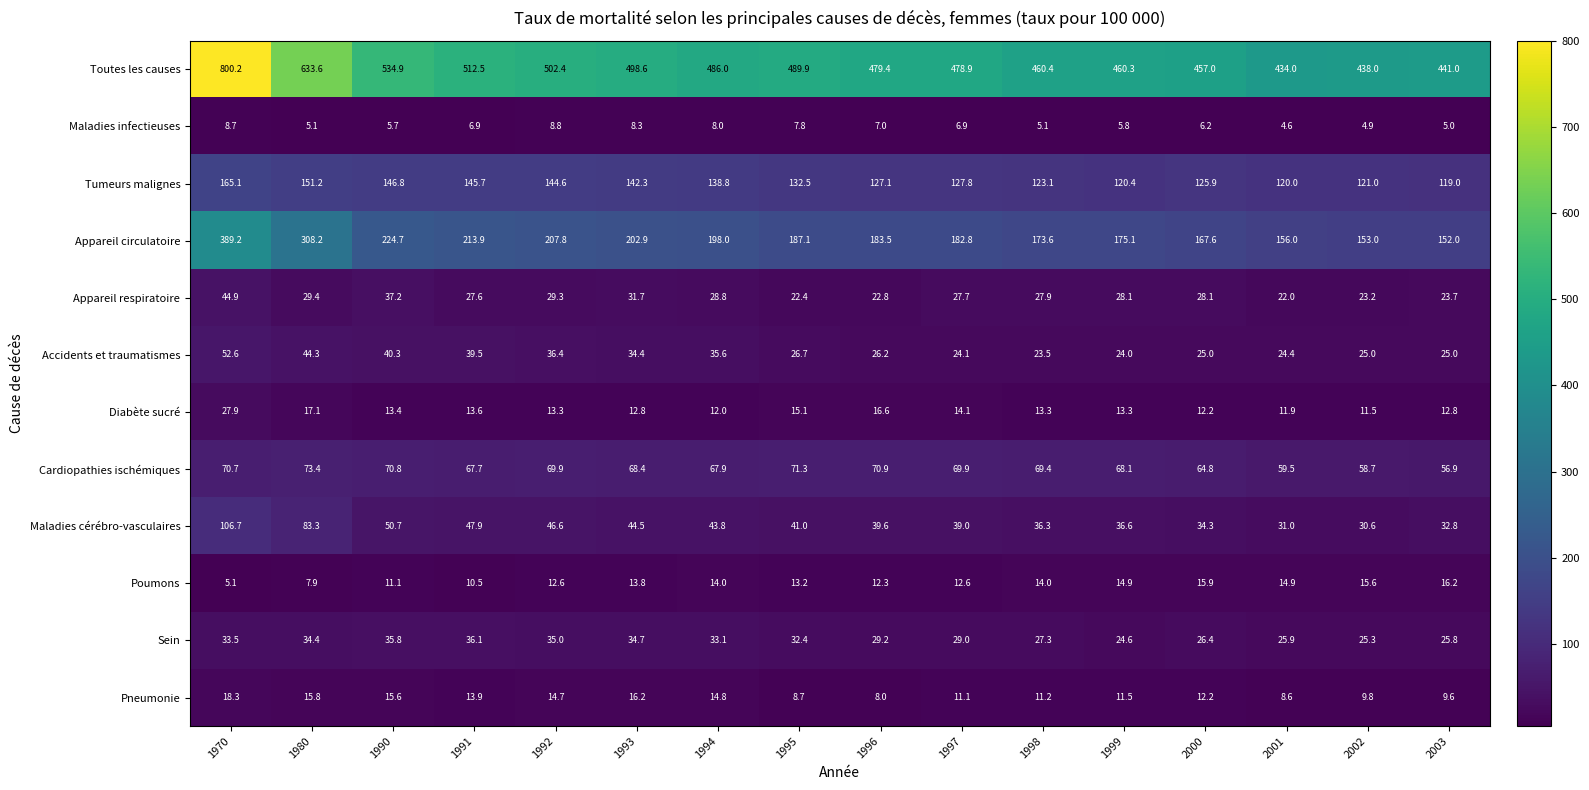

Which series has the largest range (max minus min)?

Toutes les causes